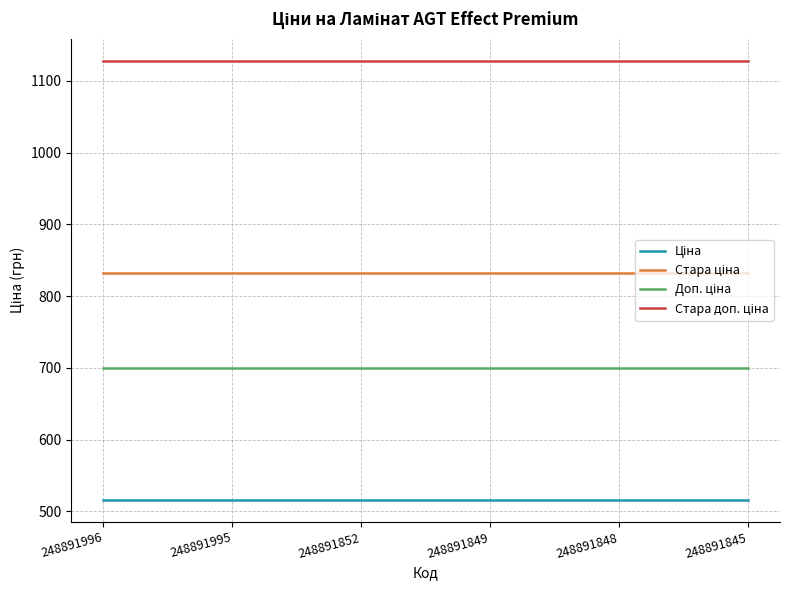

At how many categories does at least one series exceed 653?

6